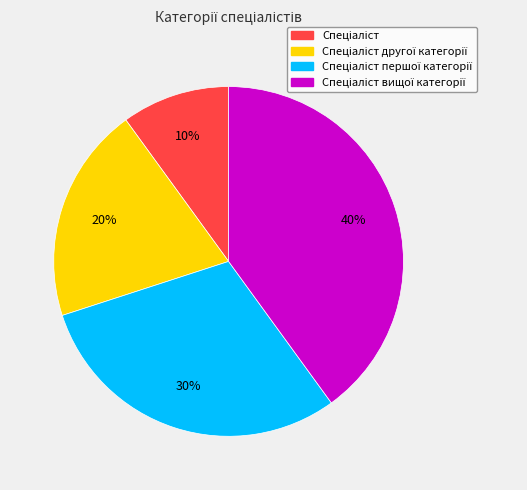

Is there any slice that represents more than half of the pie?

No